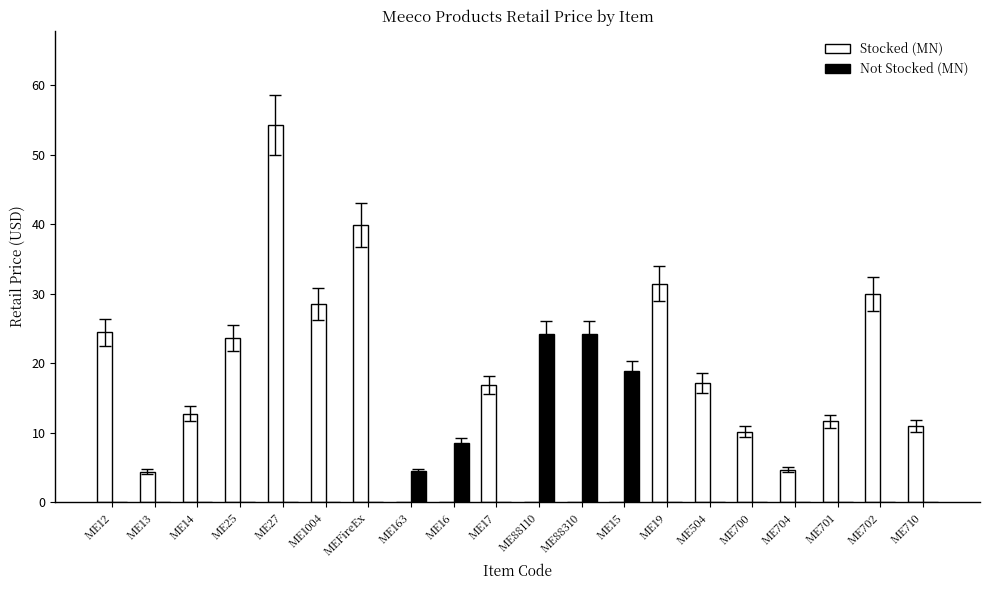

What is the approximate value of Stocked (MN) at MEFireEx?

39.9